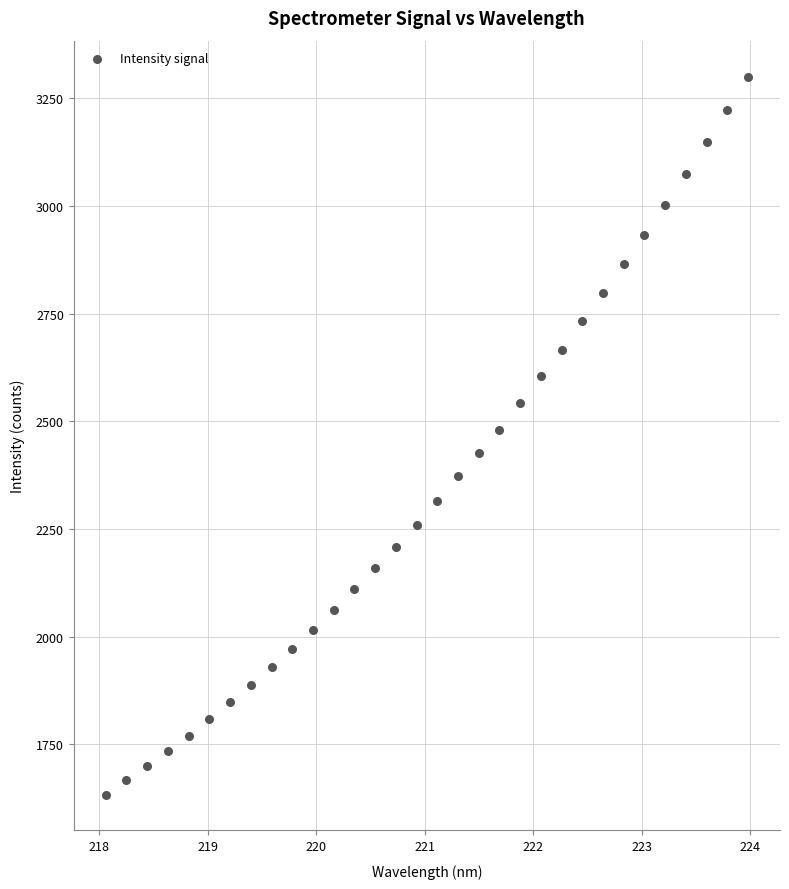

What is the range of Y values (max minus min)?

1666.2